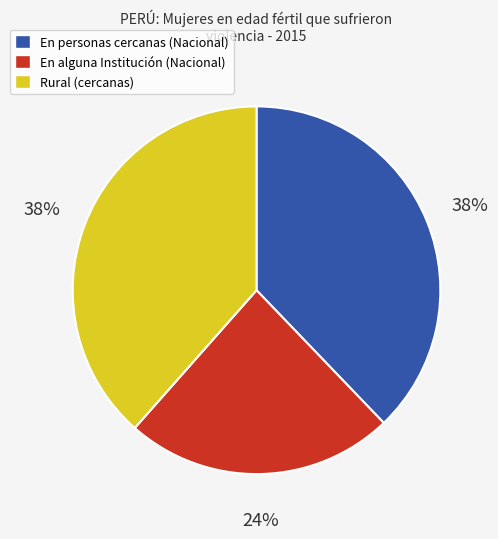

Is there any slice that represents more than half of the pie?

No